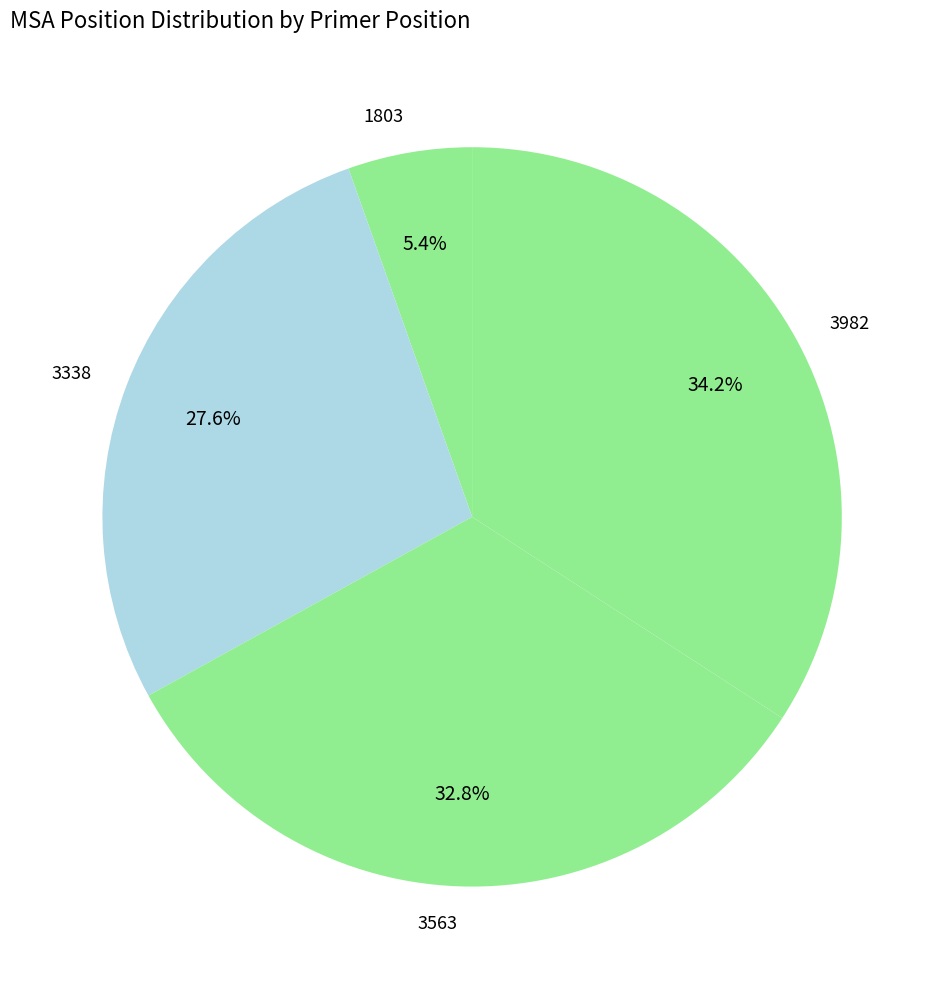

How many segments does this pie chart have?

4